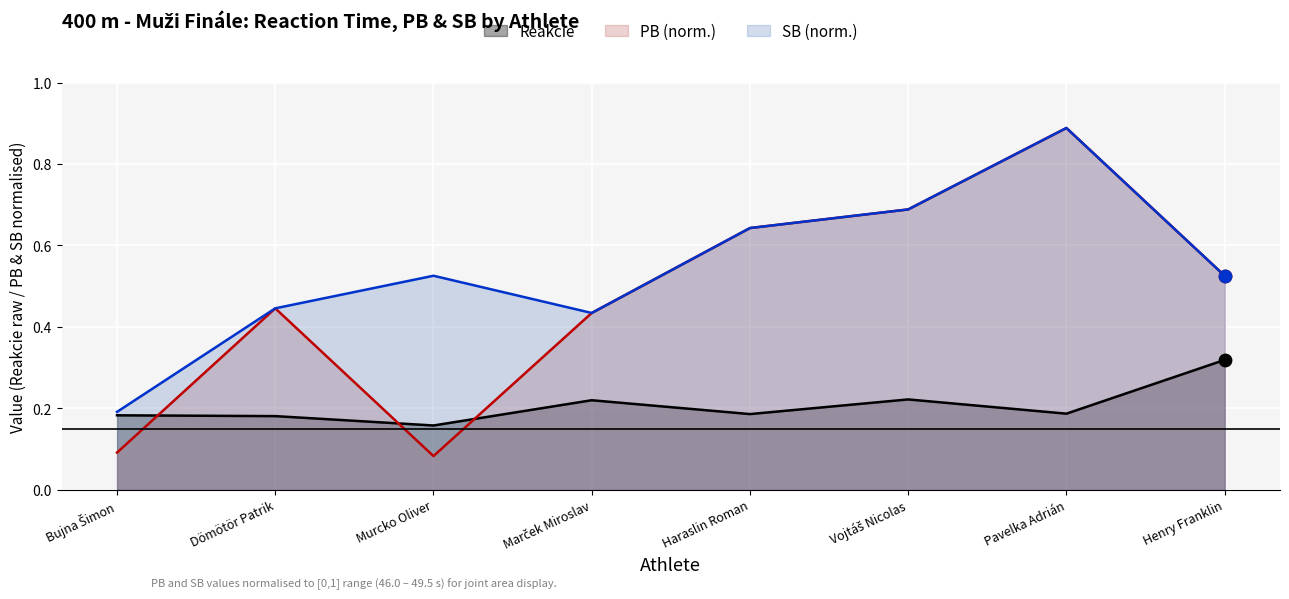

Which series contains the lowest Y value?

PB